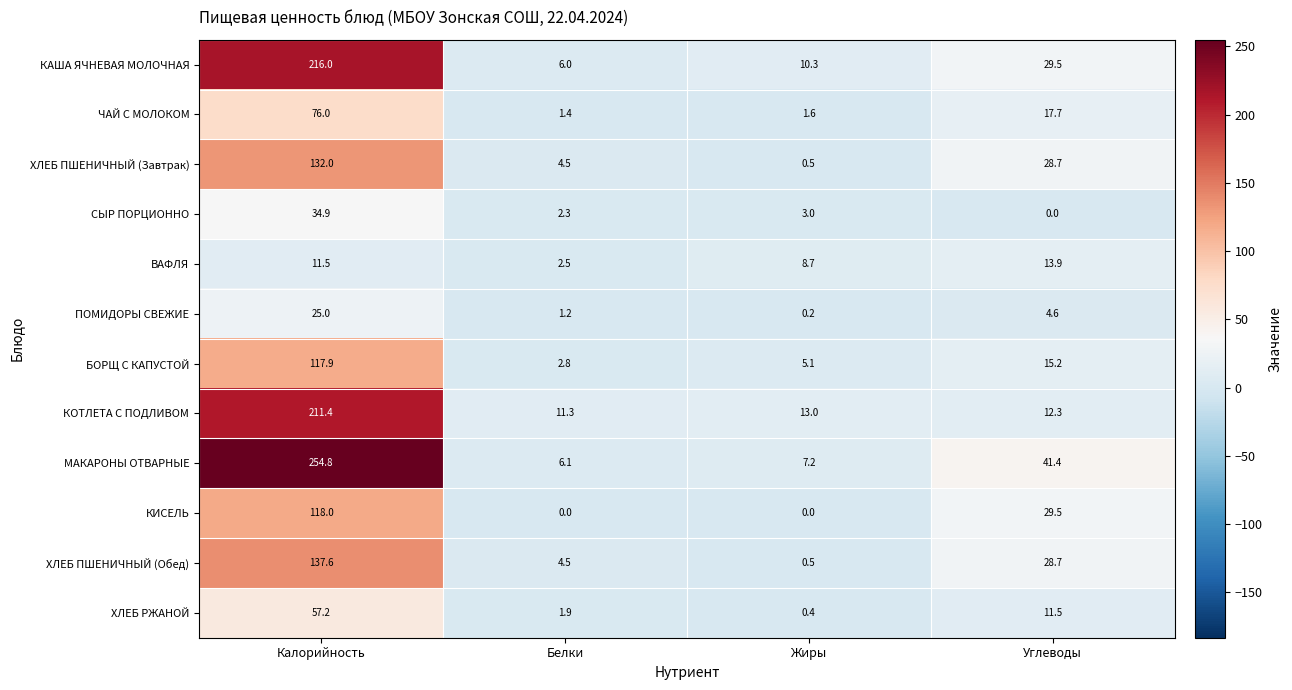

Count the number of categories in the chart.

4